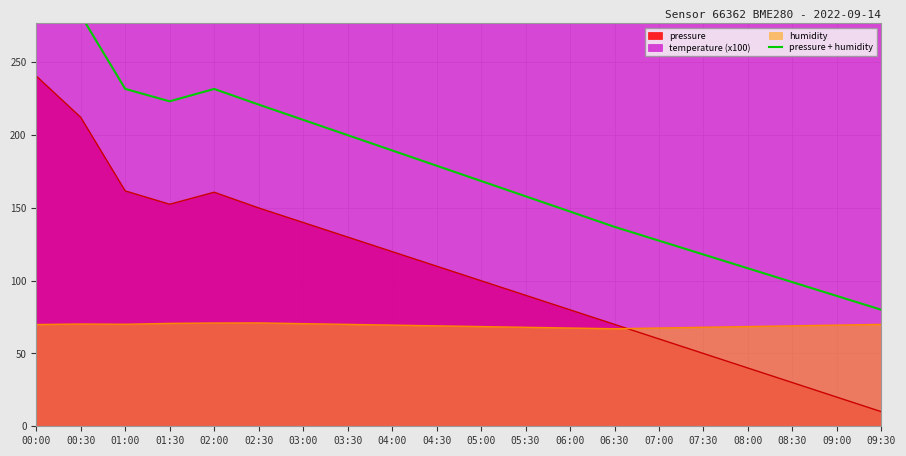

True or false: the data shows 200.0 at 03:30.

True